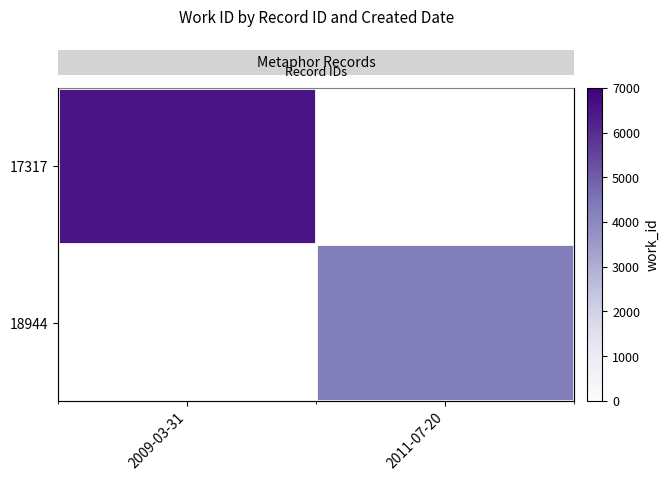

What is the lowest value of the row_0 series?

6508.0